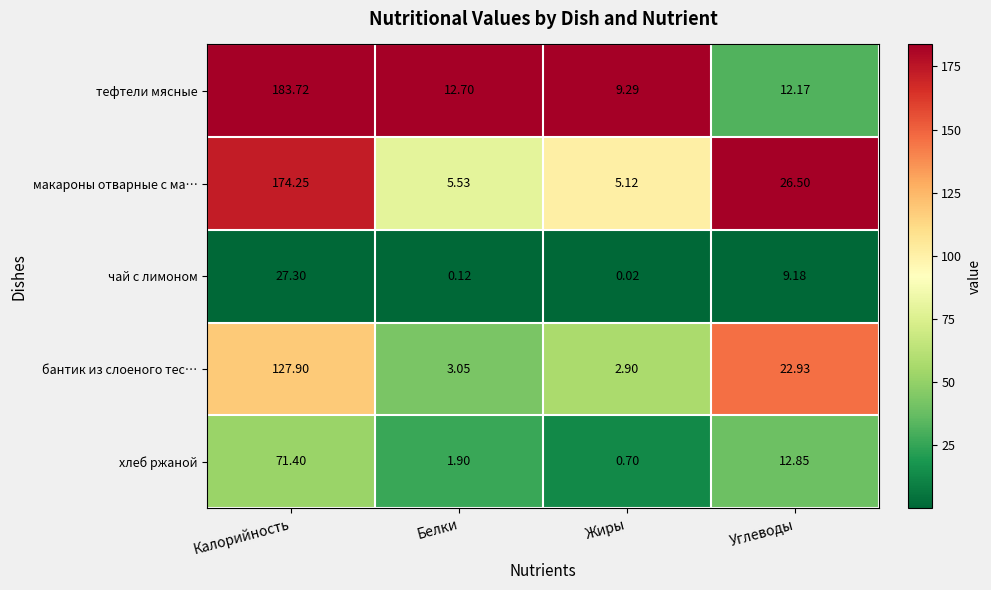

Which series has the largest total across all categories?

тефтели мясные